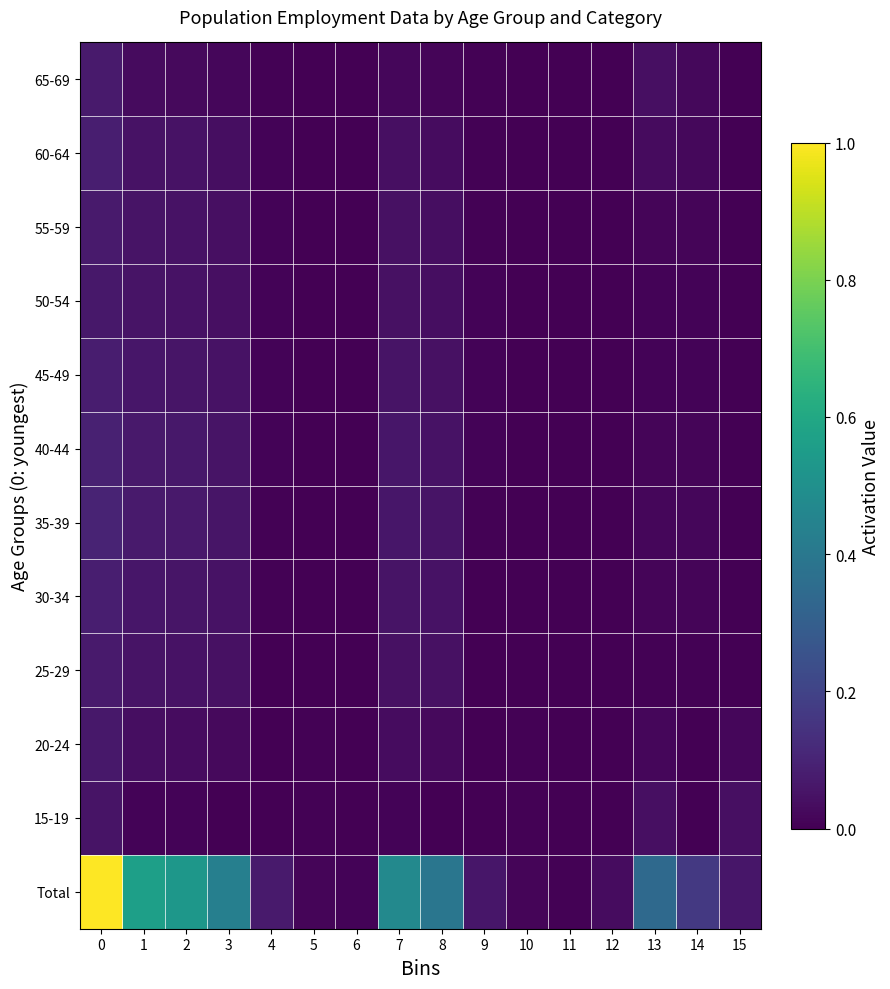

Rank the series at 5 from highest to lowest value.

Total, 20-24, 15-19, 25-29, 30-34, 35-39, 40-44, 45-49, 50-54, 55-59, 60-64, 65-69